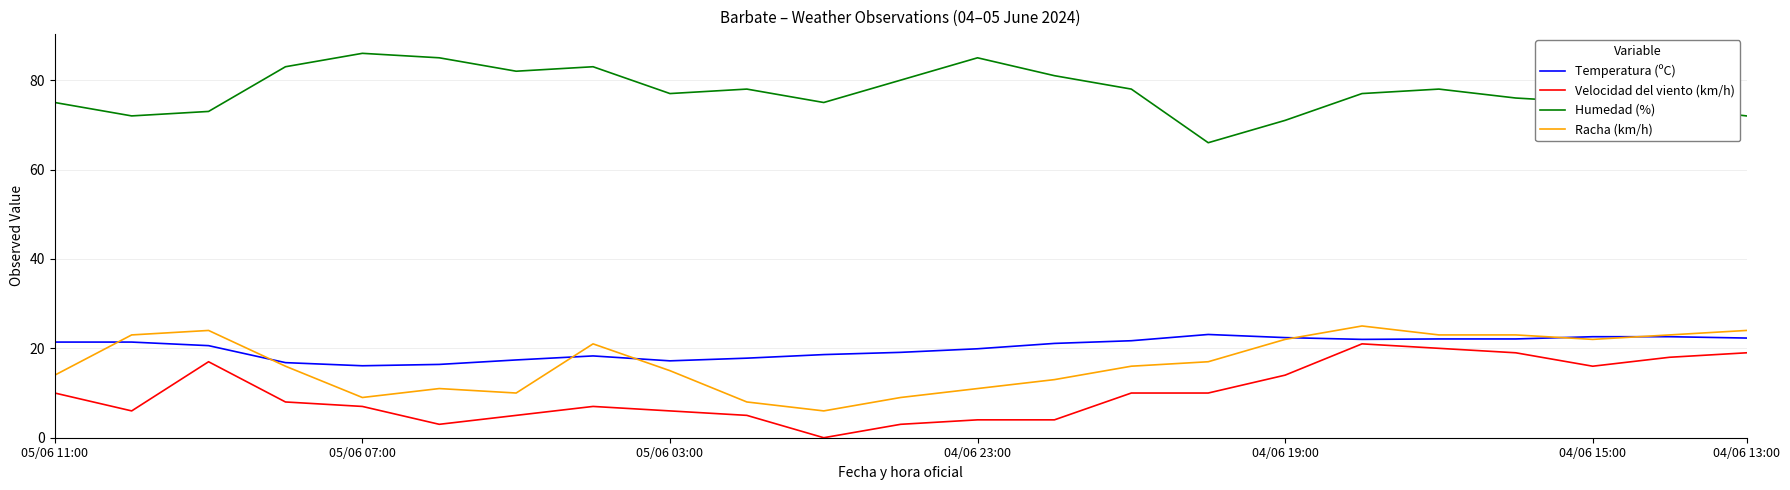

What is the difference between the maximum and second lowest values in the Velocidad del viento (km/h) series?

18.0